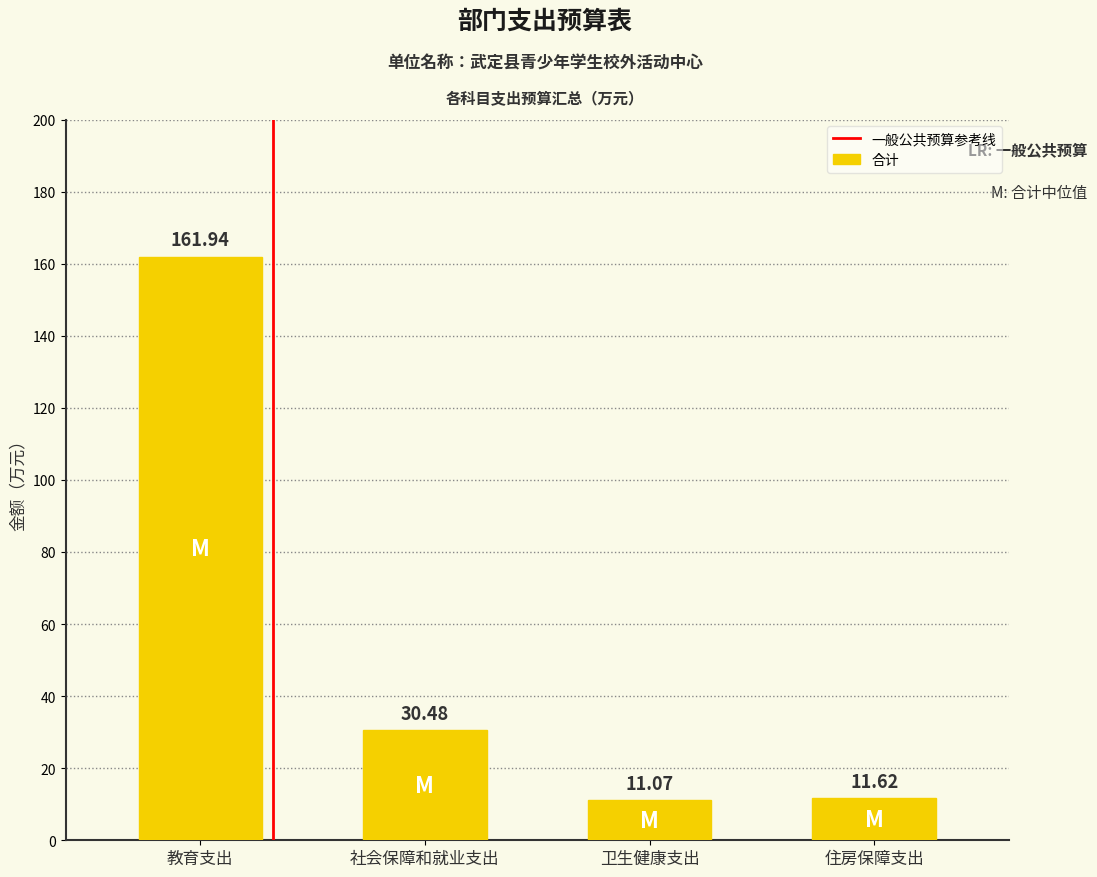

What is the label of the 3rd bar from the left?

卫生健康支出